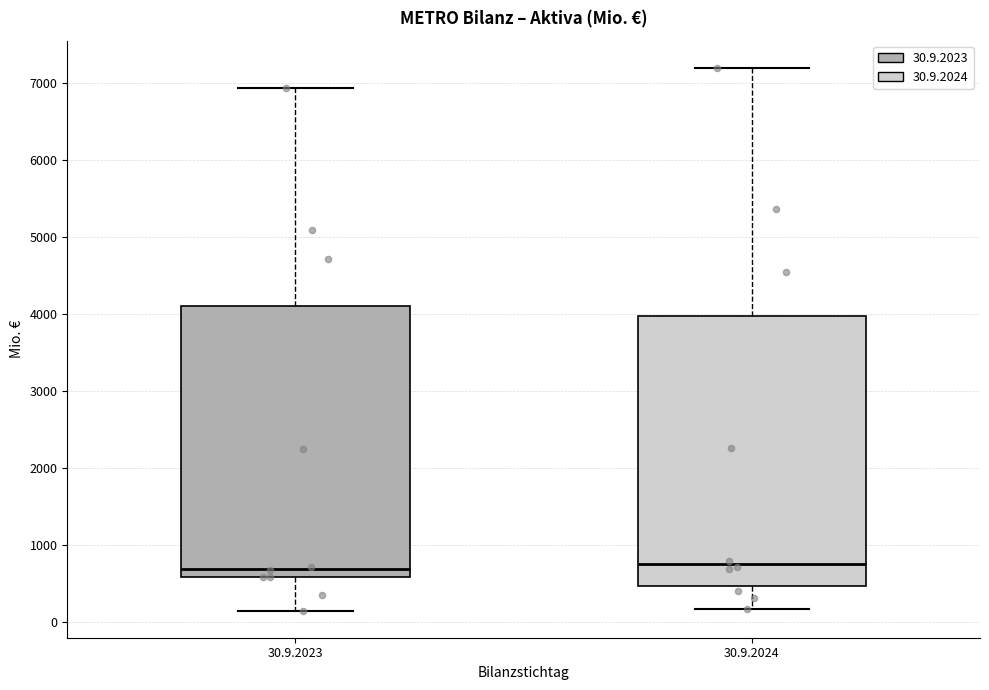

Reading left to right, transcribe this box plot: for each box, give where its median line is, the range the box spans, and where its two whiskers end, as read against the y-axis. The values are not printed on the chart, so give them approximately, as read against the axis.

30.9.2023: median 700, box 600 to 4100, whiskers 200 to 6900
30.9.2024: median 800, box 500 to 4000, whiskers 200 to 7200